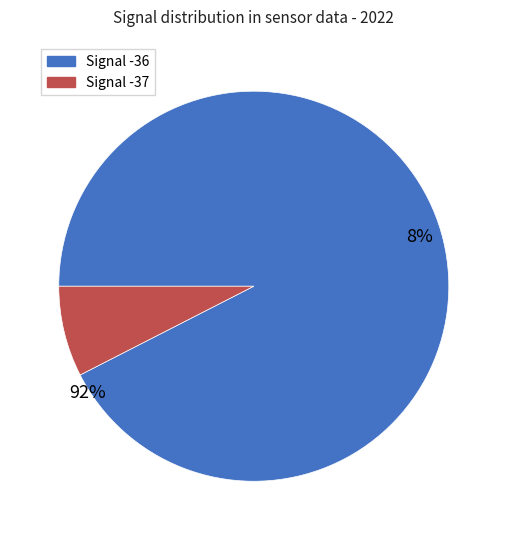

What percentage do Signal -36 and Signal -37 together represent?

100.0%